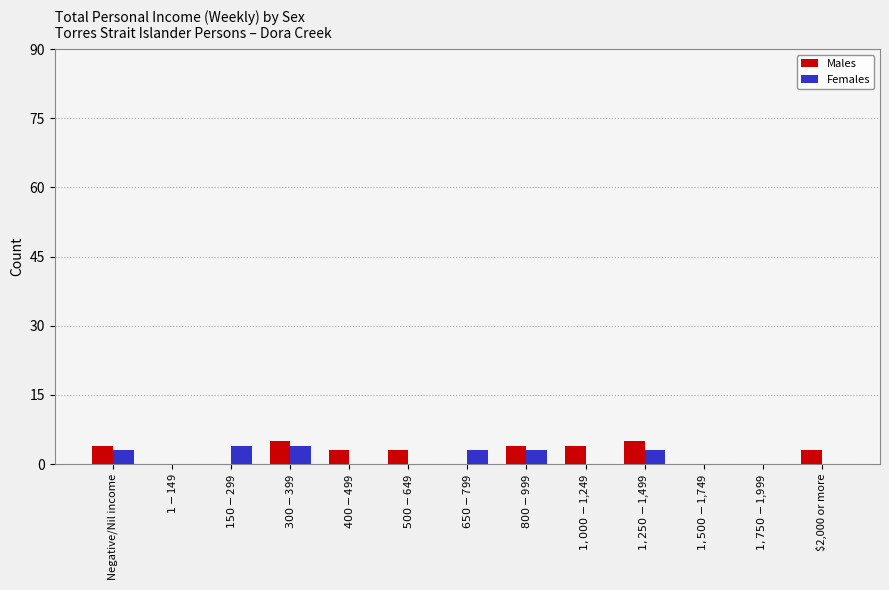

Is it true that Females equals 0 at $2,000 or more?

True